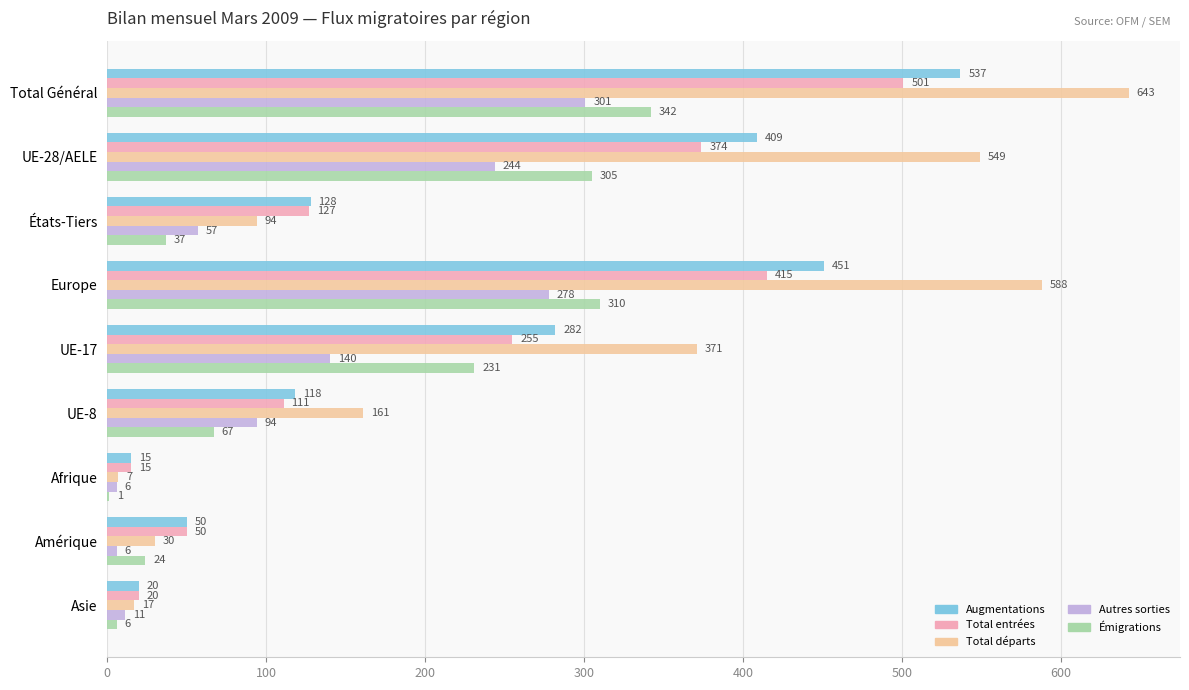

What is the sum of the Autres sorties values at Afrique and Asie?

17